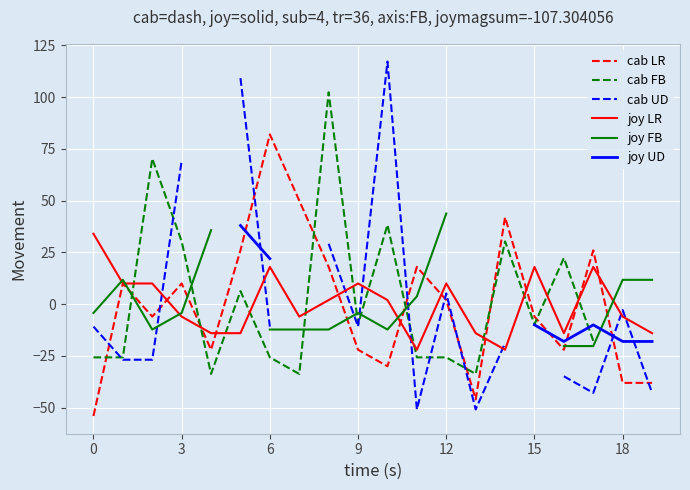

After their last crossing, which series has the higher values: joy UD or cab UD?

joy UD